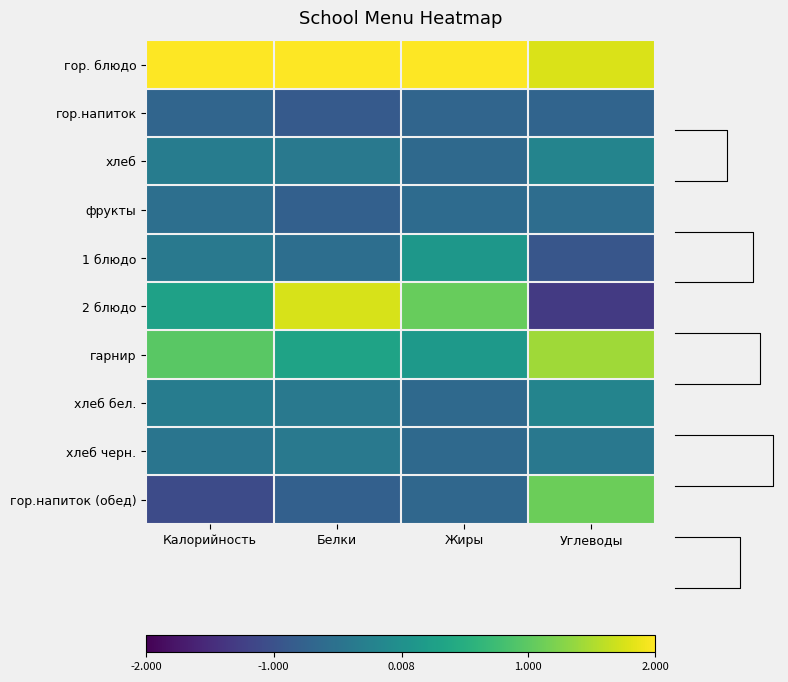

At which category is the sum across all series the highest?

Углеводы